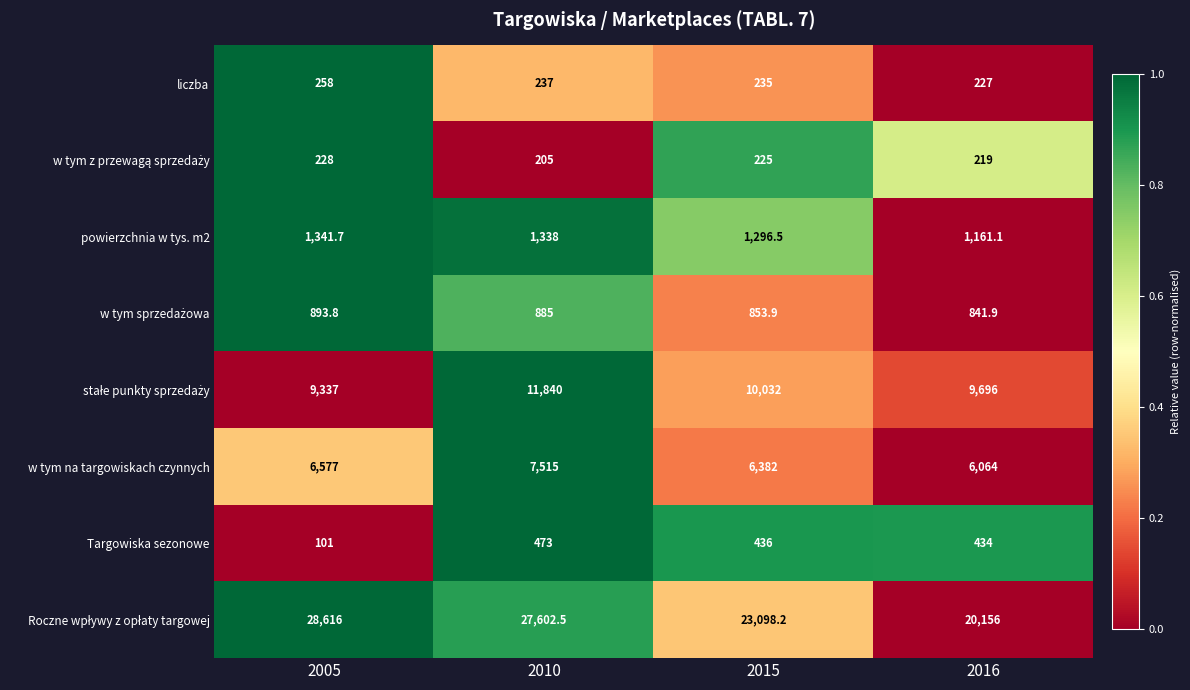

How many distinct data groups are displayed?

8